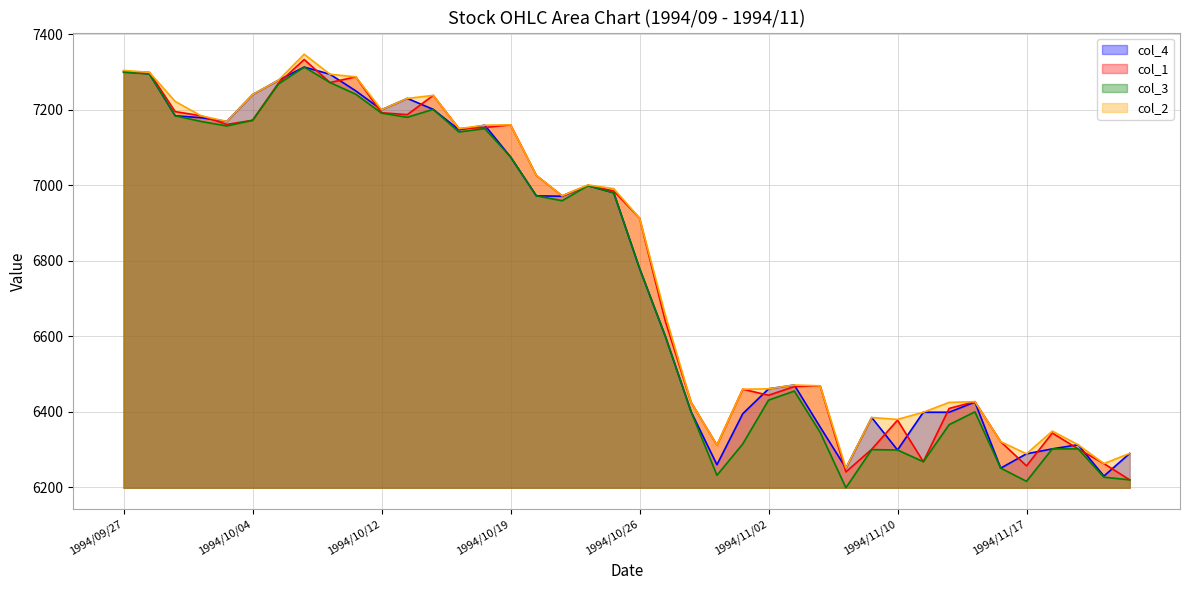

Which series has the widest spread of values?

col_3